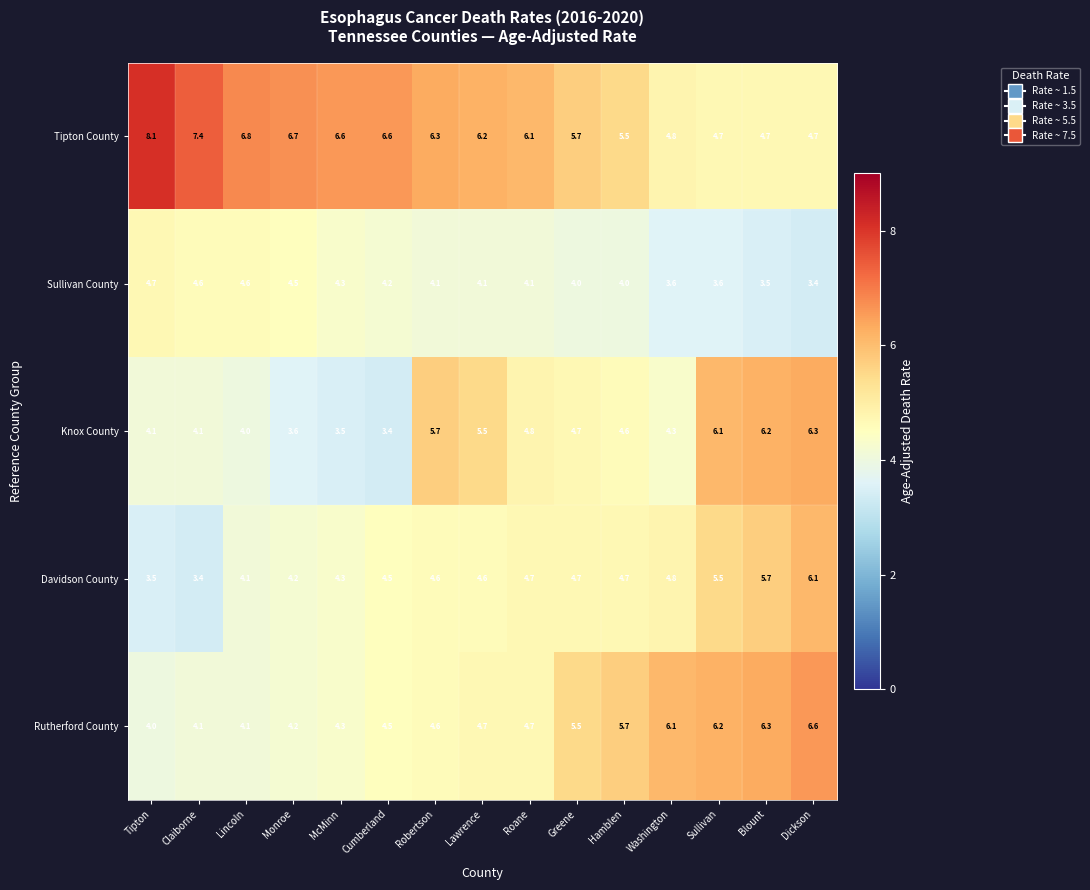

What value does the Rutherford County series have at Sullivan?

6.2